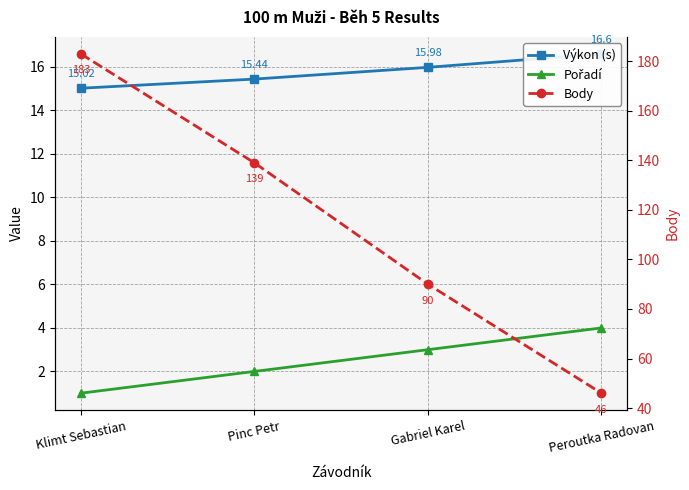

True or false: Body has more than 0 points higher than both neighbors.

False